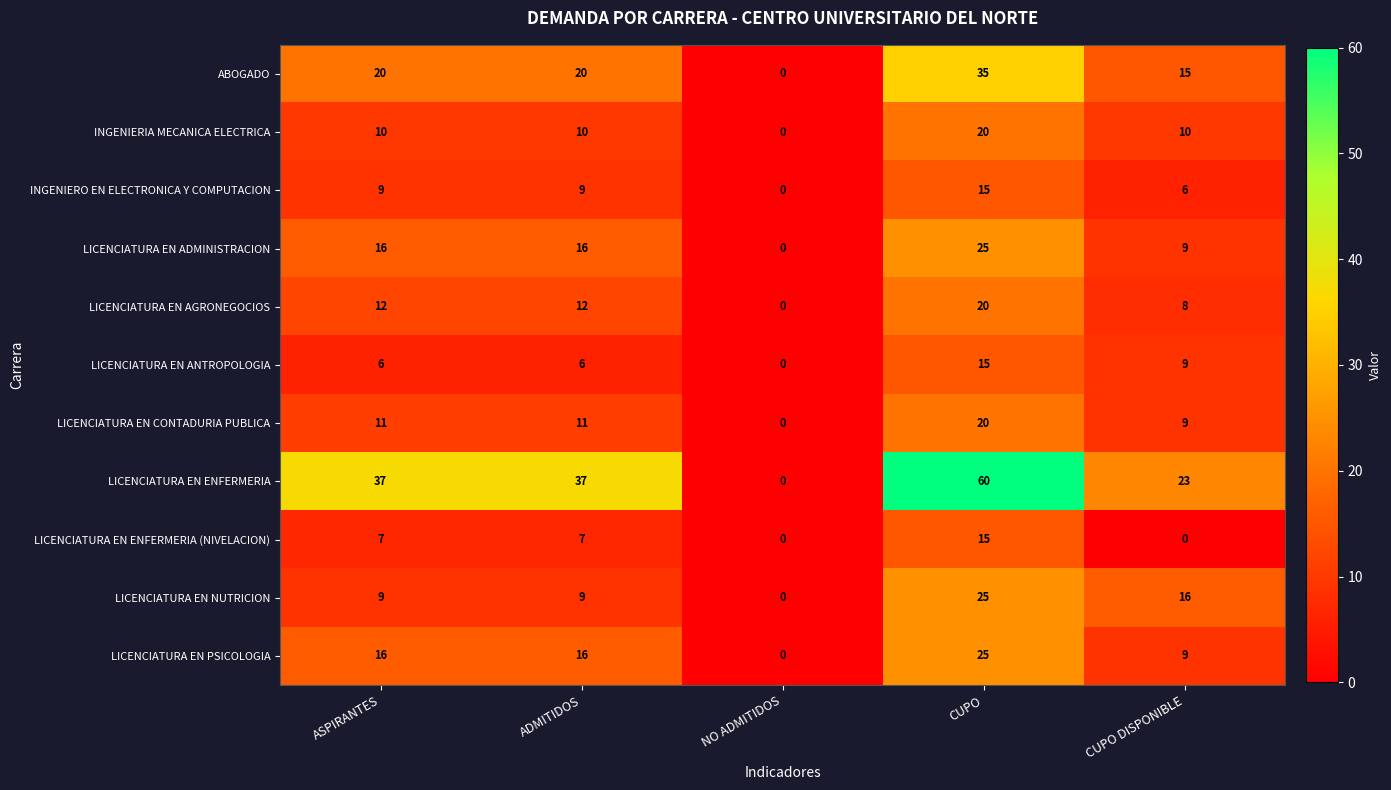

How many data points does each series have?

5